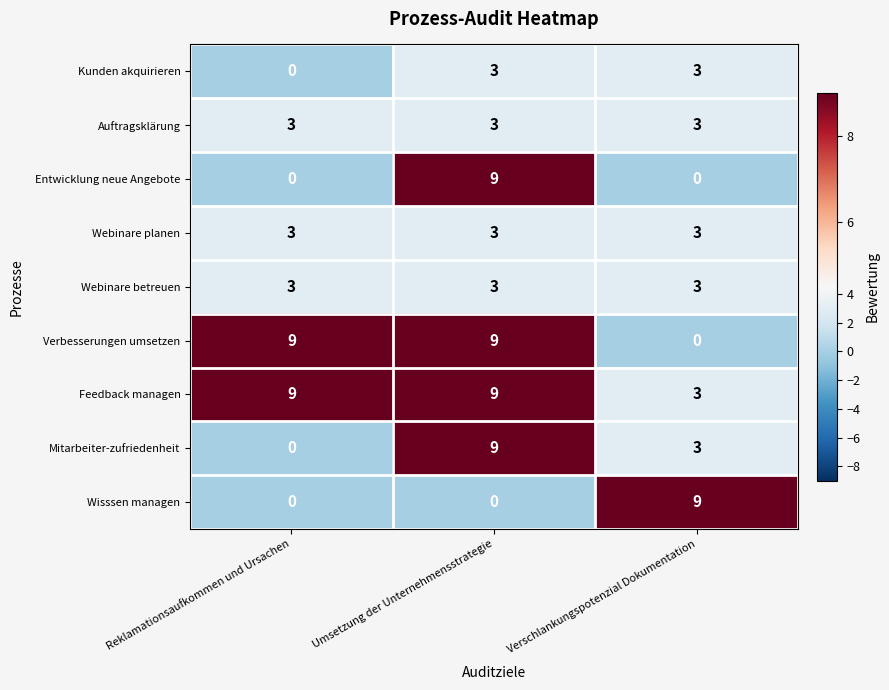

At how many categories does at least one series exceed 8?

3